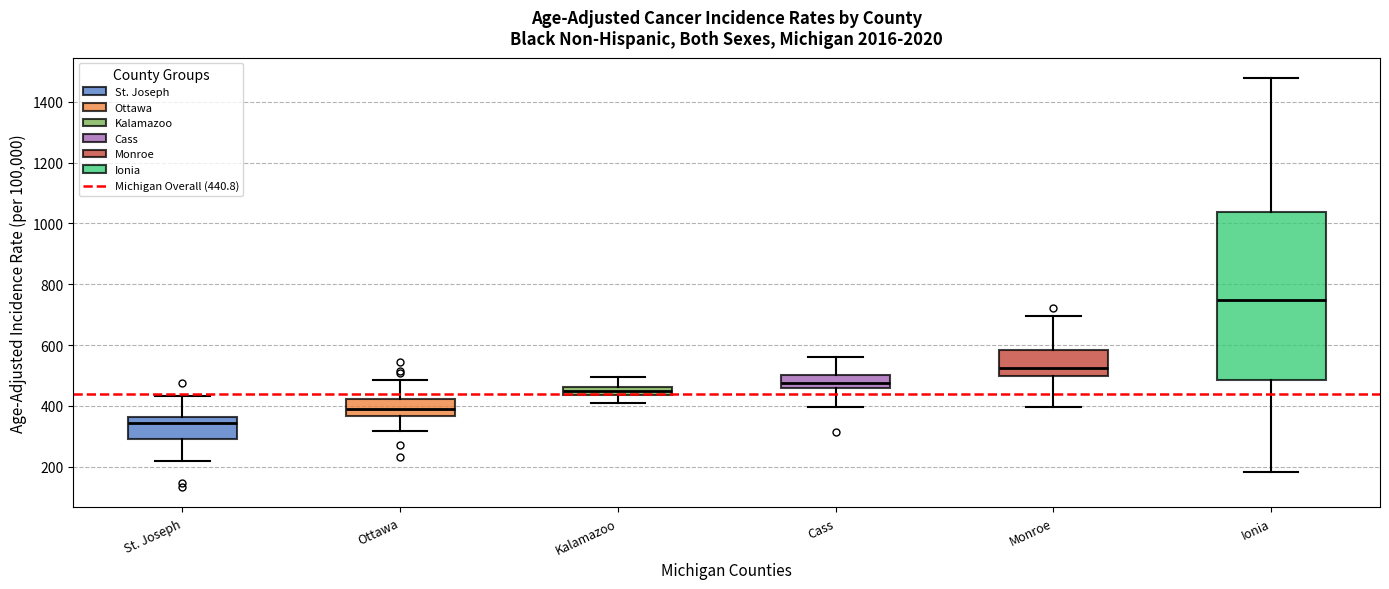

Where is the lower edge of the box for St. Joseph on the y-axis? The values are not printed on the chart, so give them approximately, as read against the axis.

280